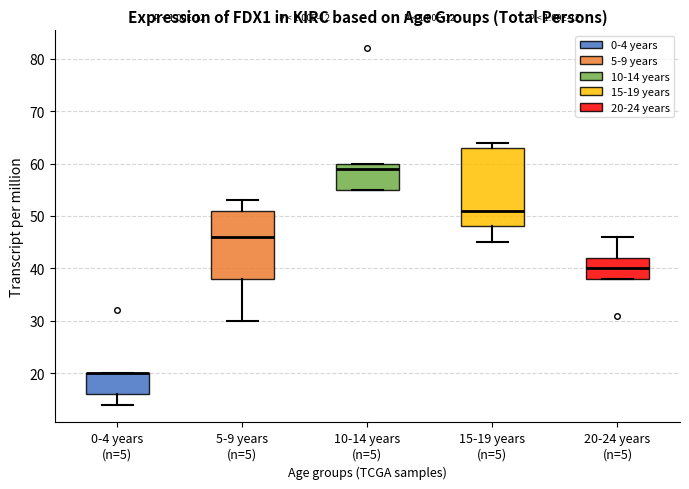

Comparing the boxes themselves (not the whiskers), which one is the tallest?

15-19 years (n=5)